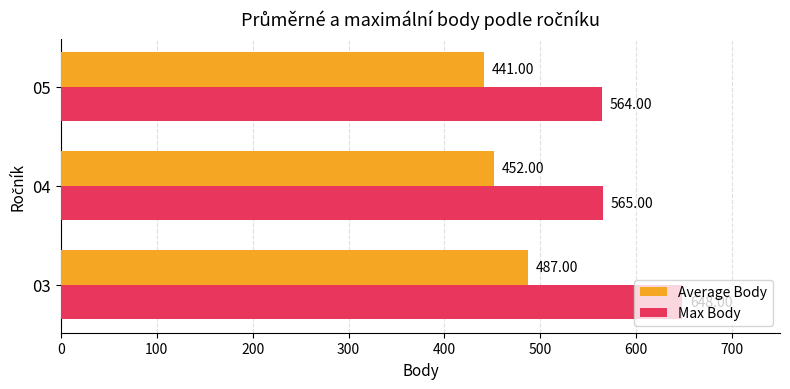

What is the difference between the maximum and minimum values in the Average Body series?

46